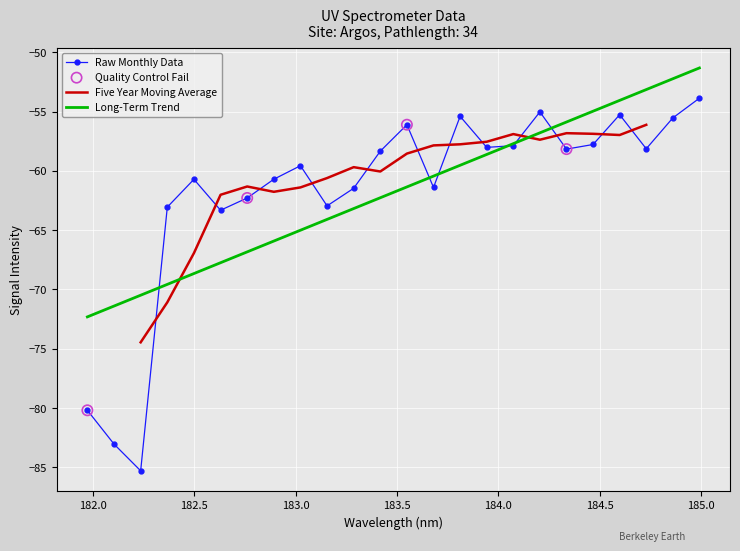

What is the highest value of the Long-Term Trend series?

-51.3